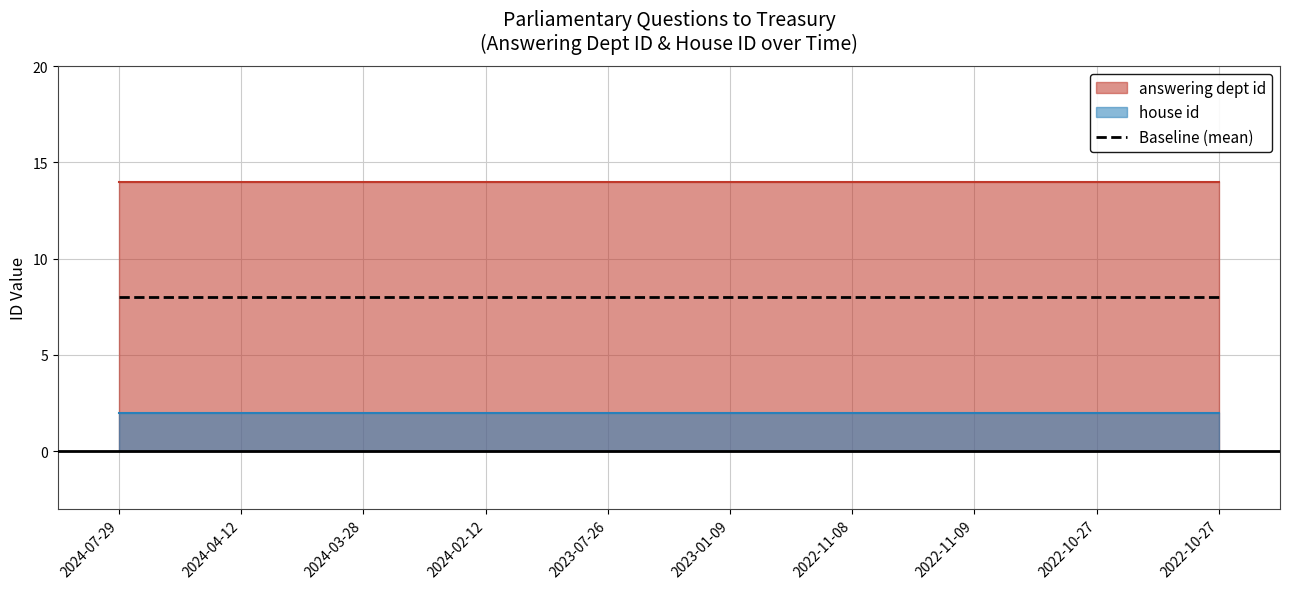

Reading left to right, list all the values displayed in this chart.

answering dept id: 2024-07-29=14	2024-04-12=14	2024-03-28=14	2024-02-12=14	2023-07-26=14	2023-01-09=14	2022-11-08=14	2022-11-09=14	2022-10-27=14	2022-10-27=14
house id: 2024-07-29=2	2024-04-12=2	2024-03-28=2	2024-02-12=2	2023-07-26=2	2023-01-09=2	2022-11-08=2	2022-11-09=2	2022-10-27=2	2022-10-27=2